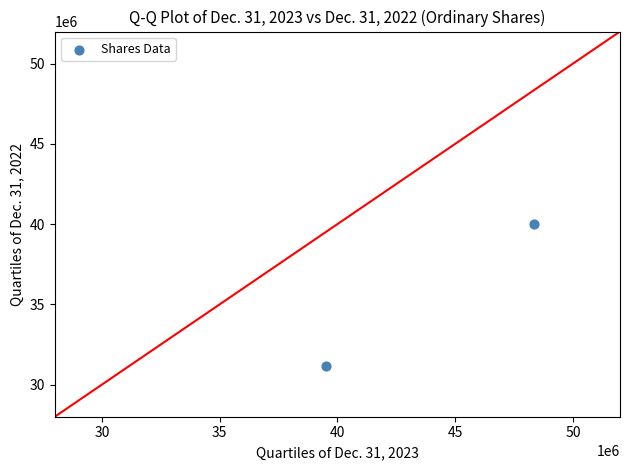

What is the average X value?

43915332